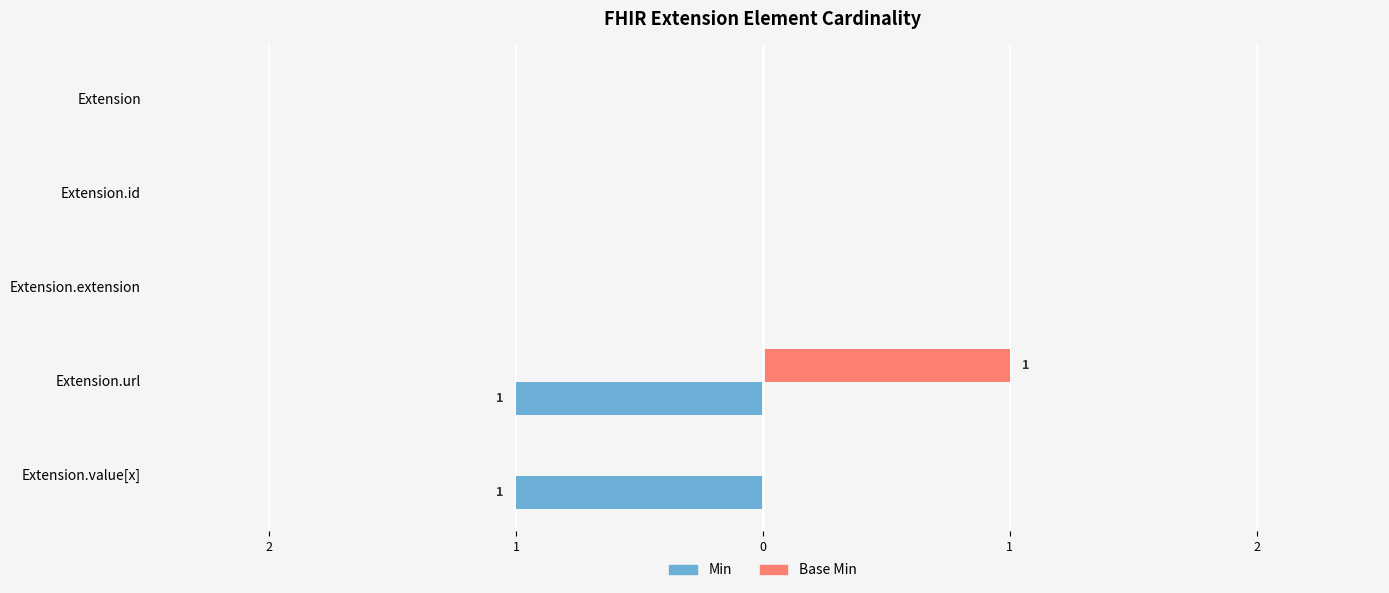

Count the Base Min values in the range 0 to 1.

5